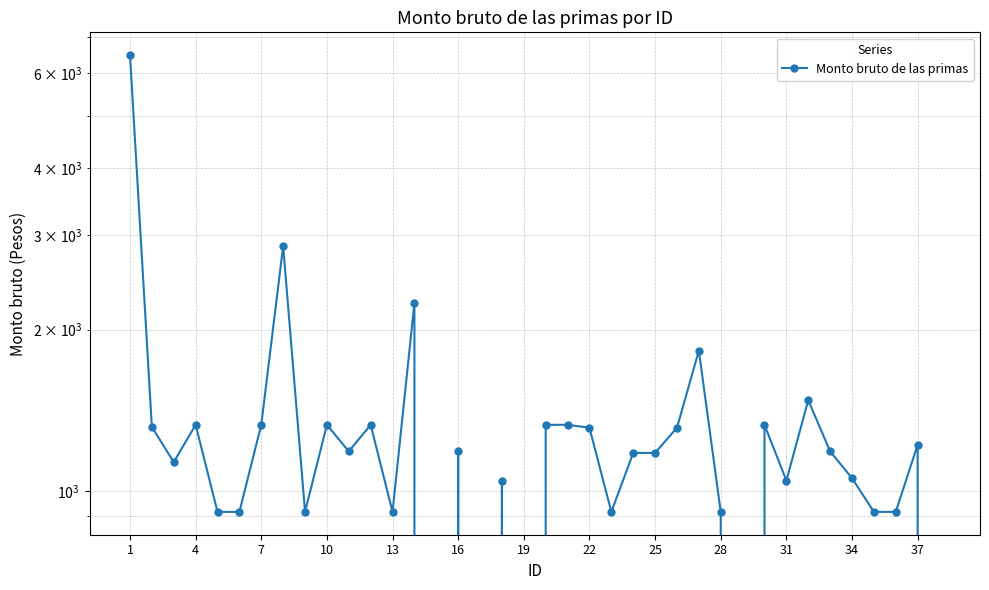

How many lines are shown in the chart?

1